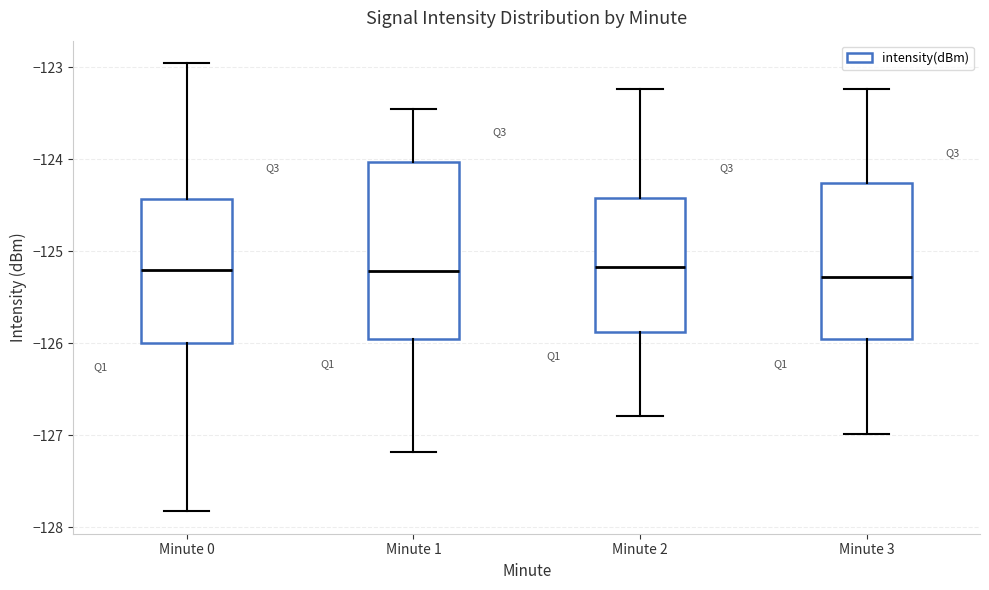

Which box is the tallest, from its lower edge to its upper edge?

Minute 1